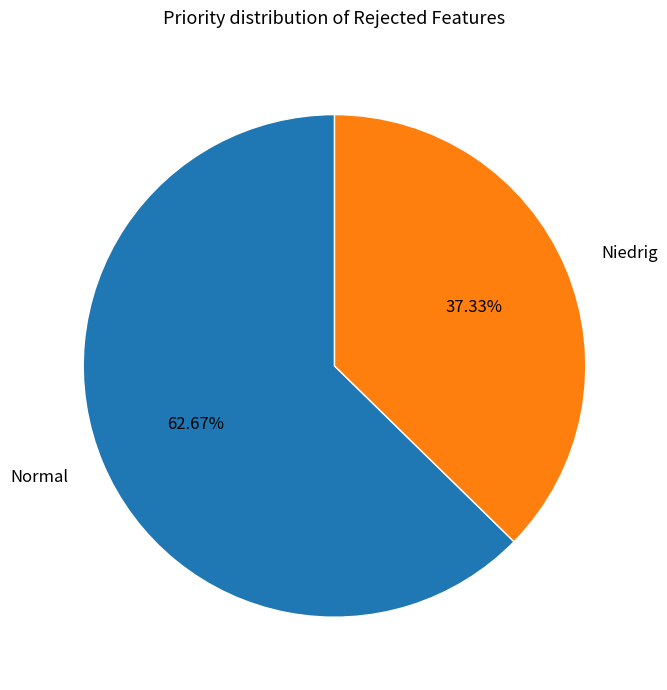

How many segments does this pie chart have?

2